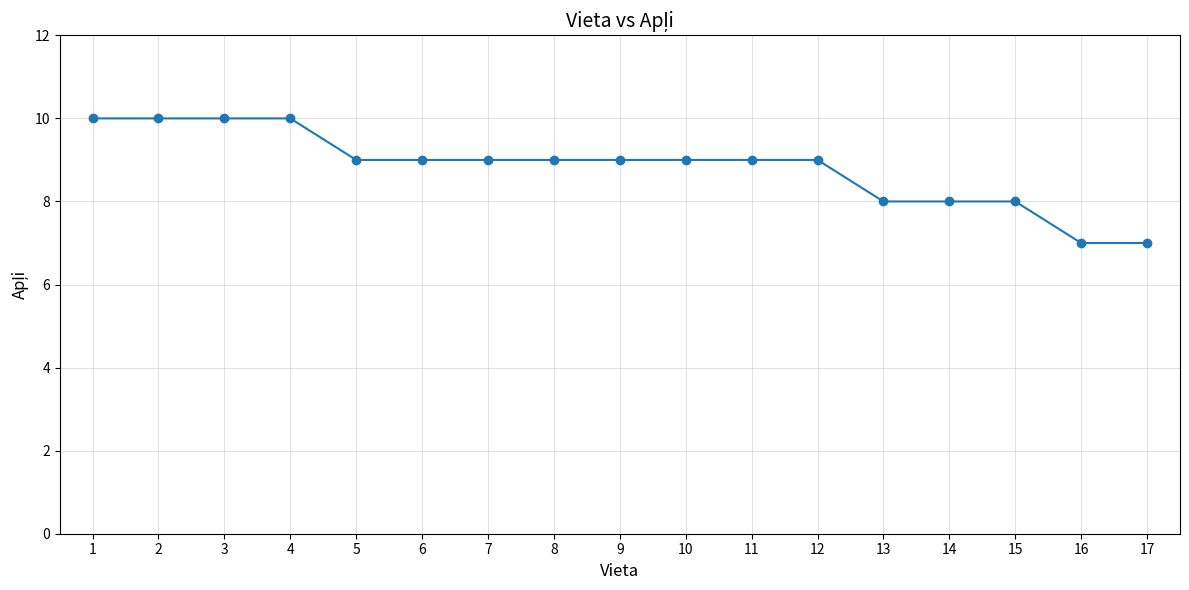

How many values are between 8 and 9?

11